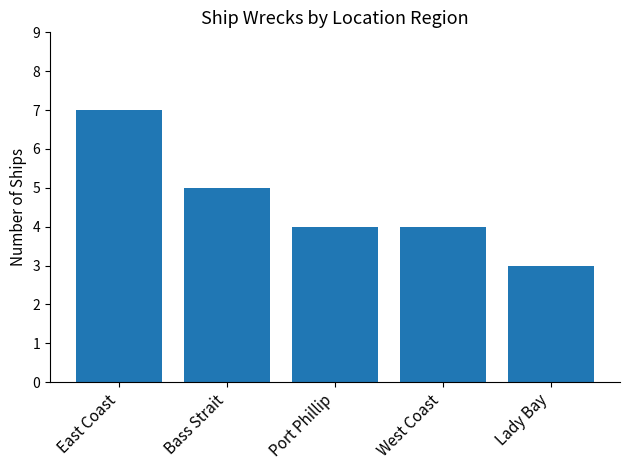

What is the greatest value displayed?

7